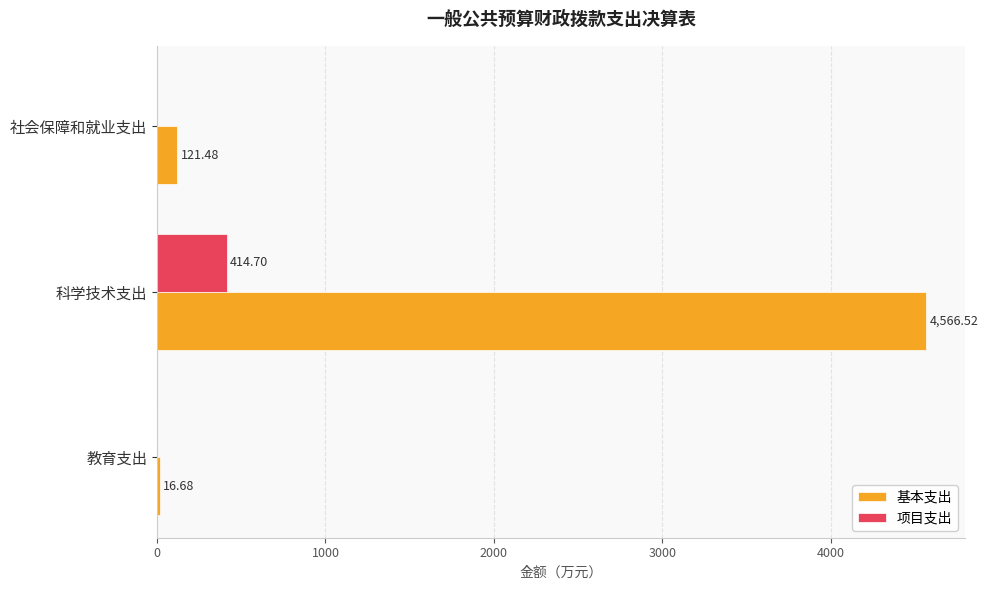

Which series changed the most between 科学技术支出 and 社会保障和就业支出?

基本支出